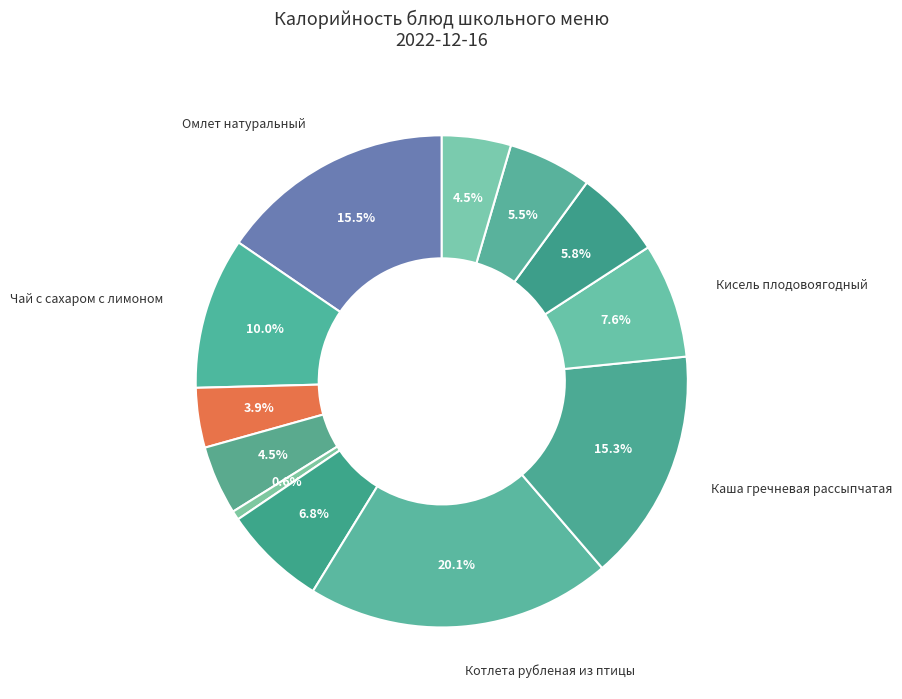

Which slice is the largest?

Котлета рубленая из птицы